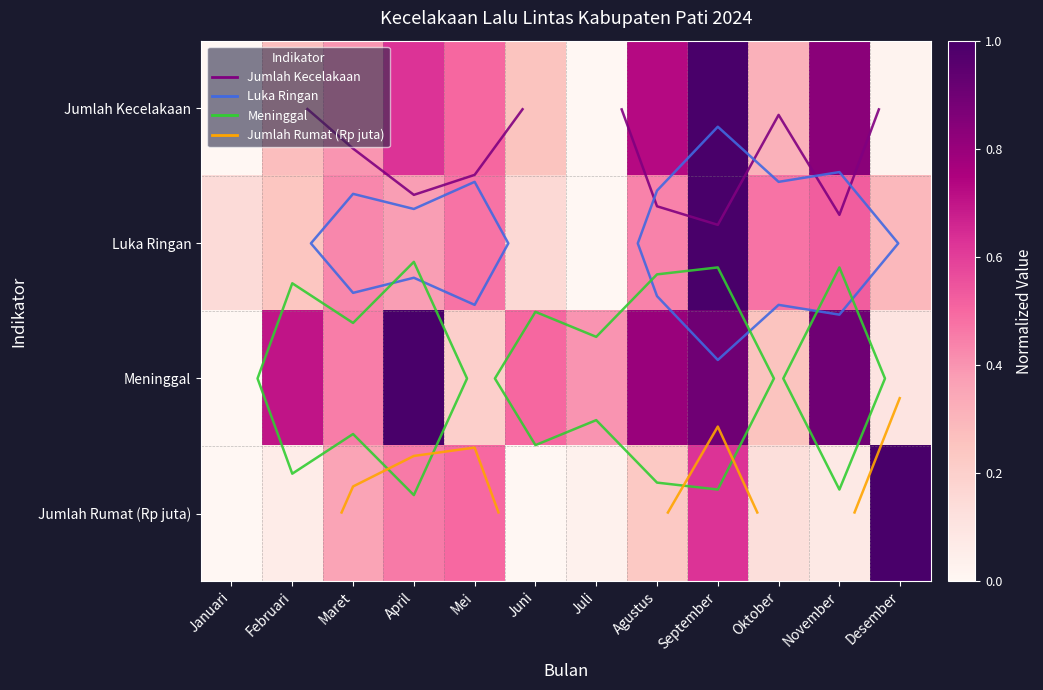

Rank the series by their maximum value, from highest to lowest.

Jumlah Kecelakaan, Luka Ringan, Meninggal, Jumlah Rumat (Rp juta)